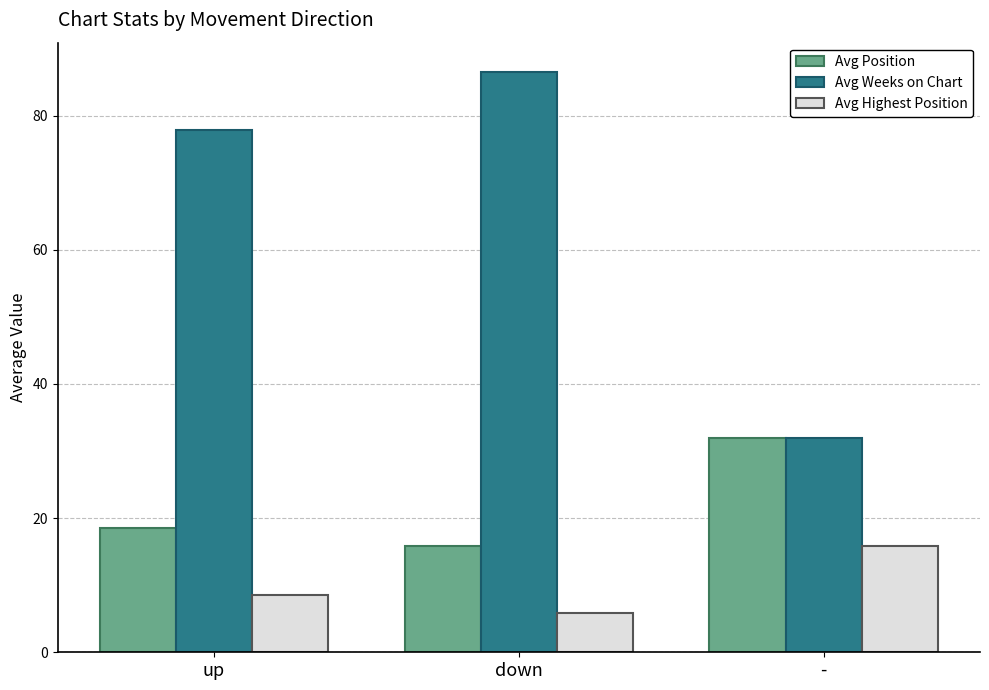

At which category is the sum across all series the highest?

down